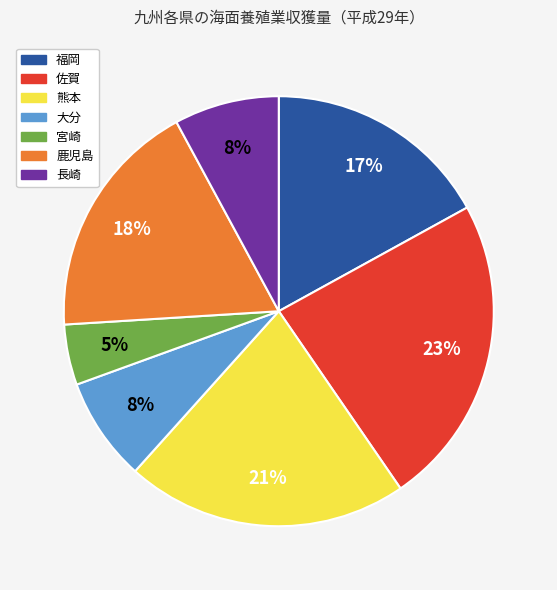

Does 鹿児島 account for over 50% of the chart?

No